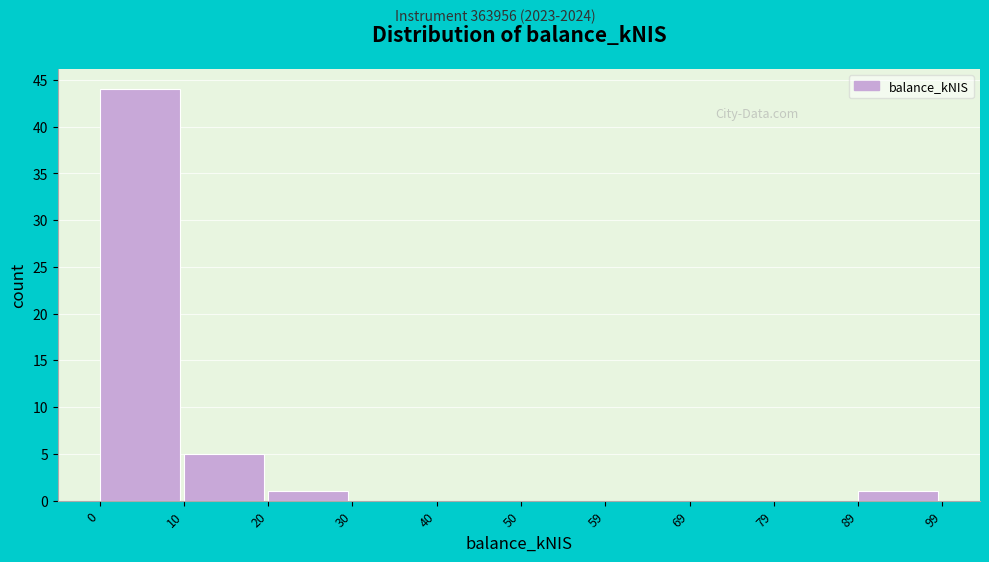

Reading left to right, list every bar in this chart as the range it spans on the x-axis followed by its height. The values are not printed on the chart, so give them approximately, as read against the axis.

0 to 10: 44
10 to 20: 5
20 to 30: 1
30 to 40: 0
40 to 50: 0
50 to 59: 0
59 to 69: 0
69 to 79: 0
79 to 89: 0
89 to 99: 1